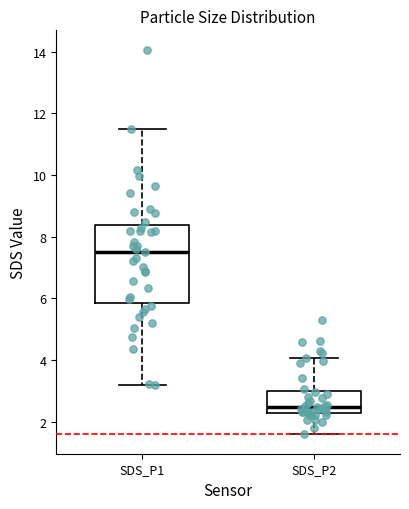

Where is the upper edge of the box for SDS_P1 on the y-axis? The values are not printed on the chart, so give them approximately, as read against the axis.

8.4